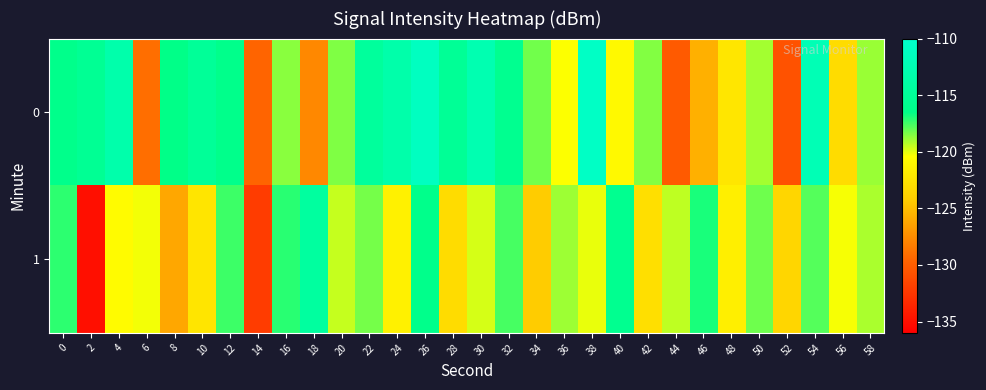

How many series are shown in this chart?

2